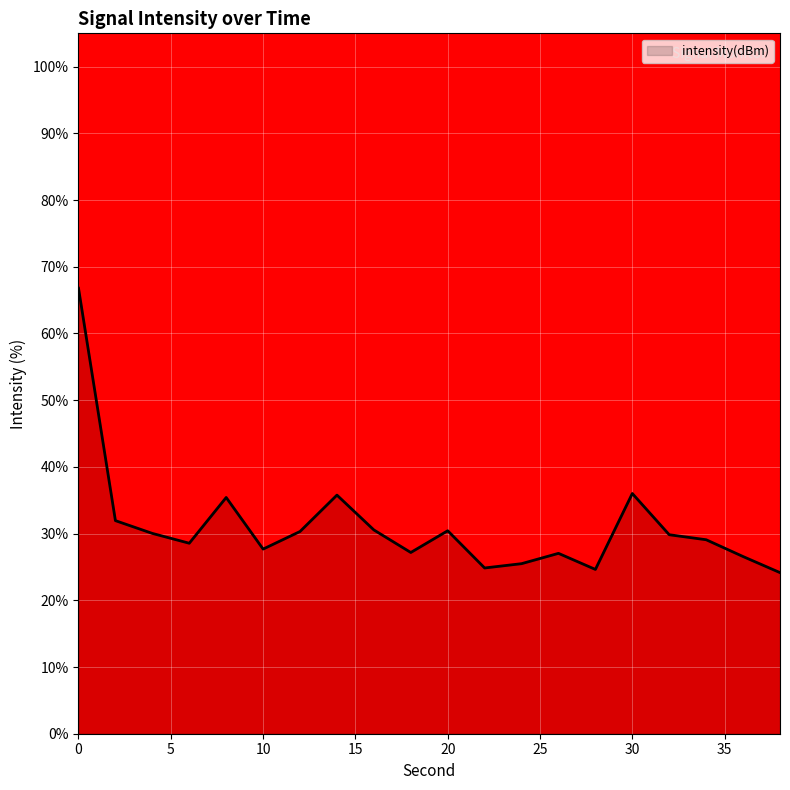

What is the greatest value displayed?

66.8